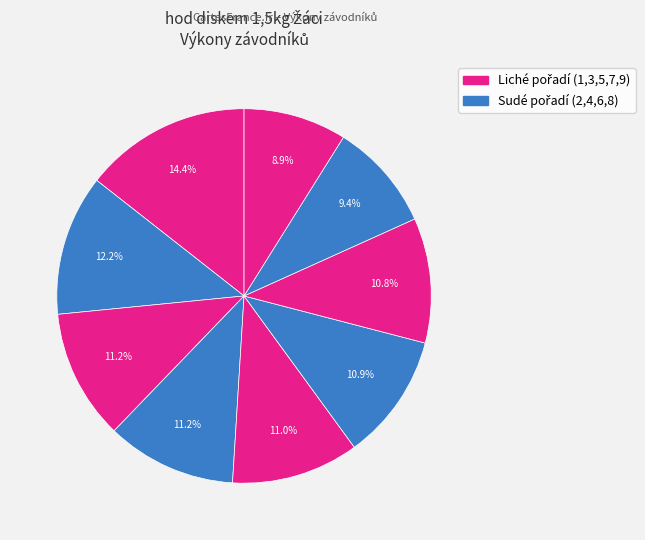

What is the smallest slice in the pie chart?

Hlaváček Martin